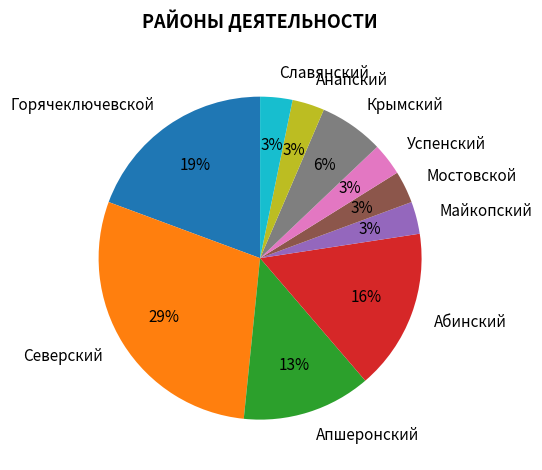

Does Абинский represent more than half of the total?

No